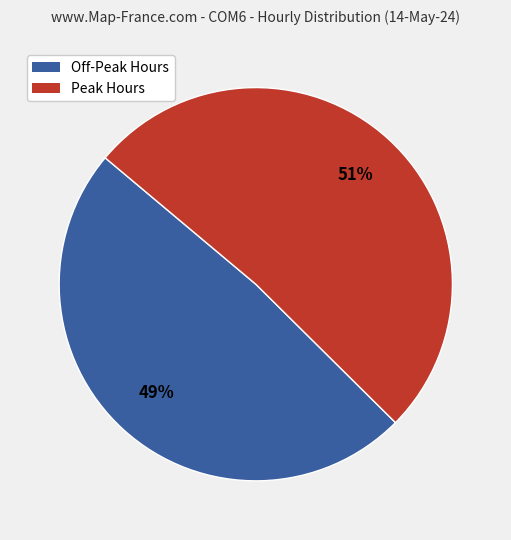

Is it true that Off-Peak Hours is 49% of the pie?

True